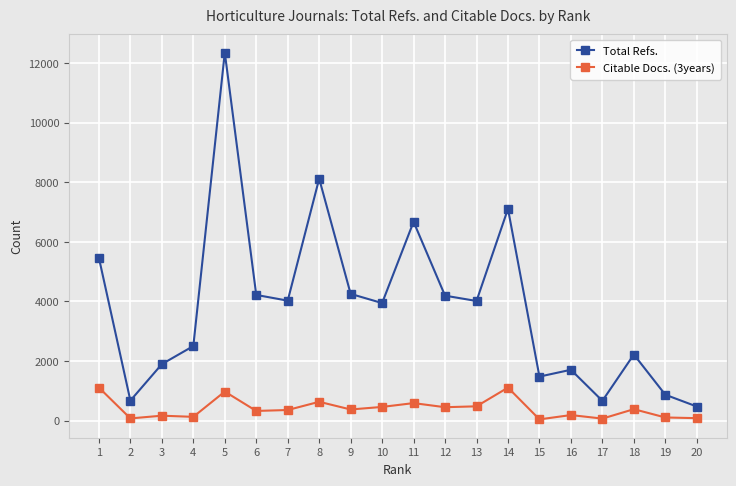

How many distinct data groups are displayed?

2